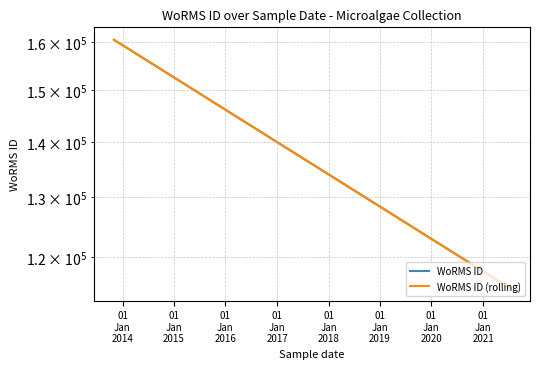

Count the number of categories in the chart.

5